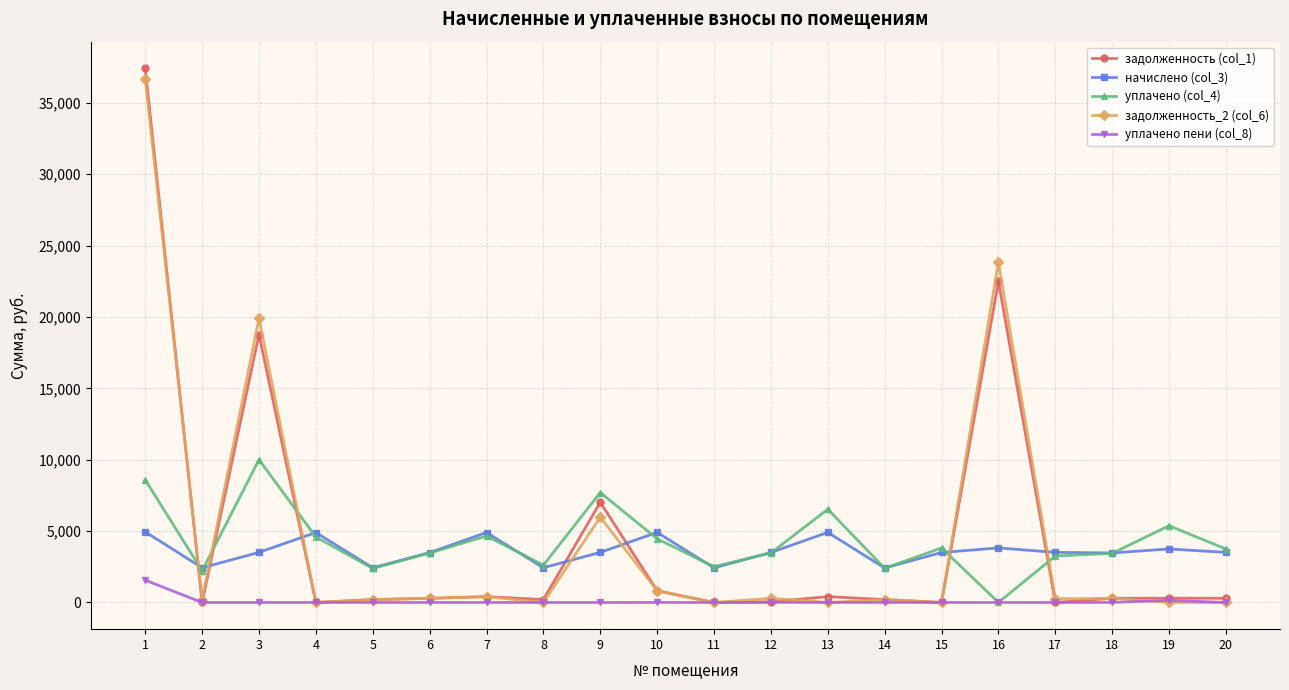

Which series changed the most between 1 and 12?

задолженность (col_1)